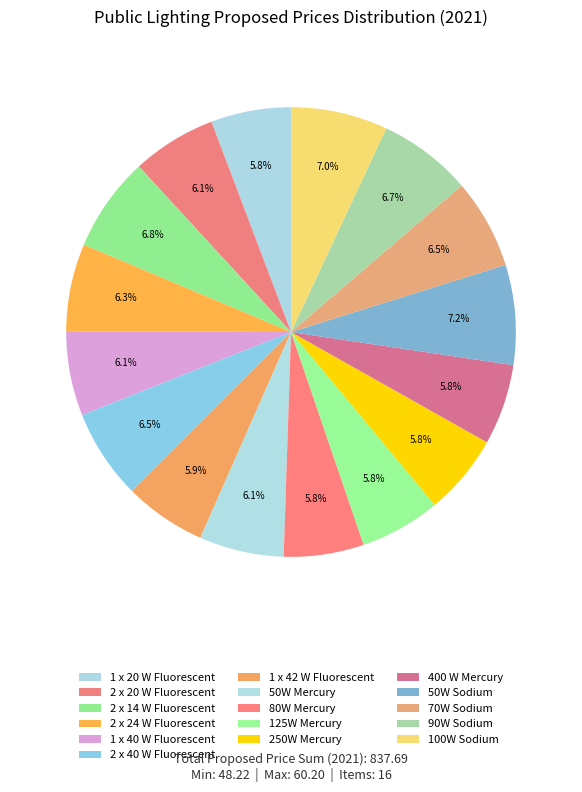

Is it true that 50W Sodium is 7% of the pie?

True